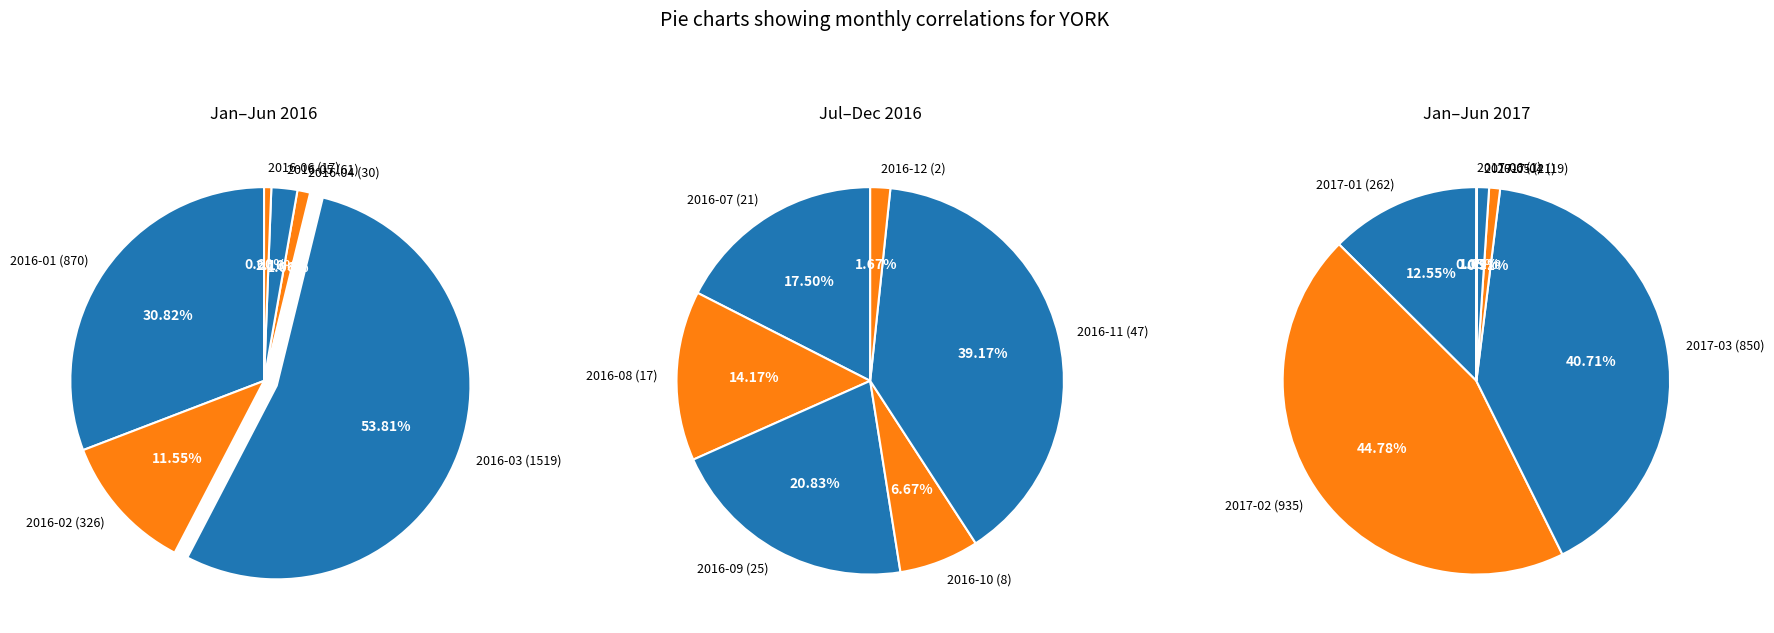

Is the sum of 5 and 1 greater than half?

No